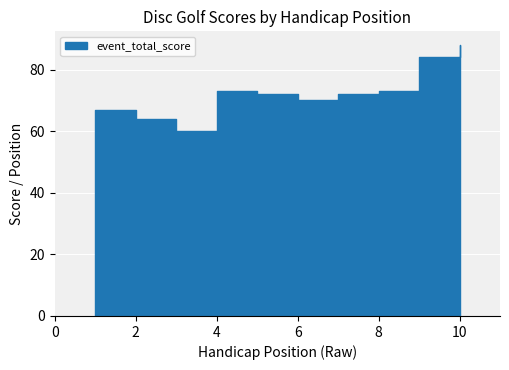

What is the sum of the round_total_score values at 9 and 3?

144